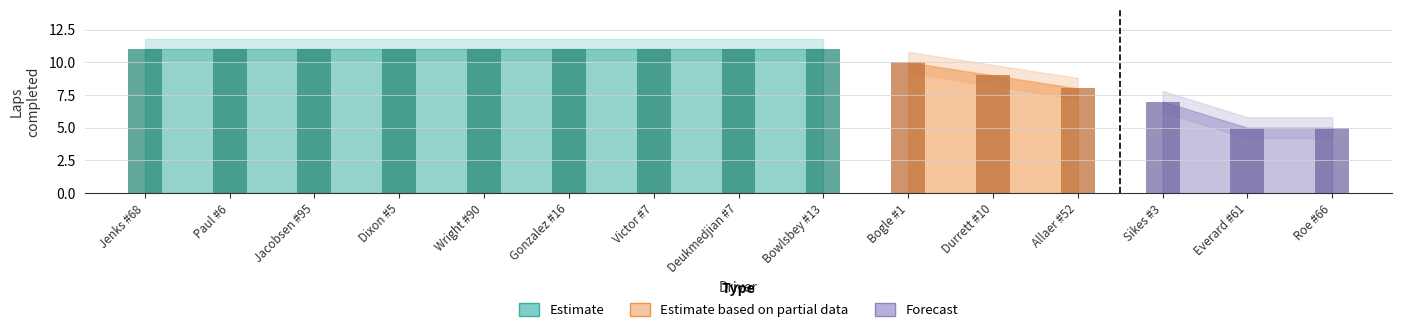

How many groups of bars are there?

15